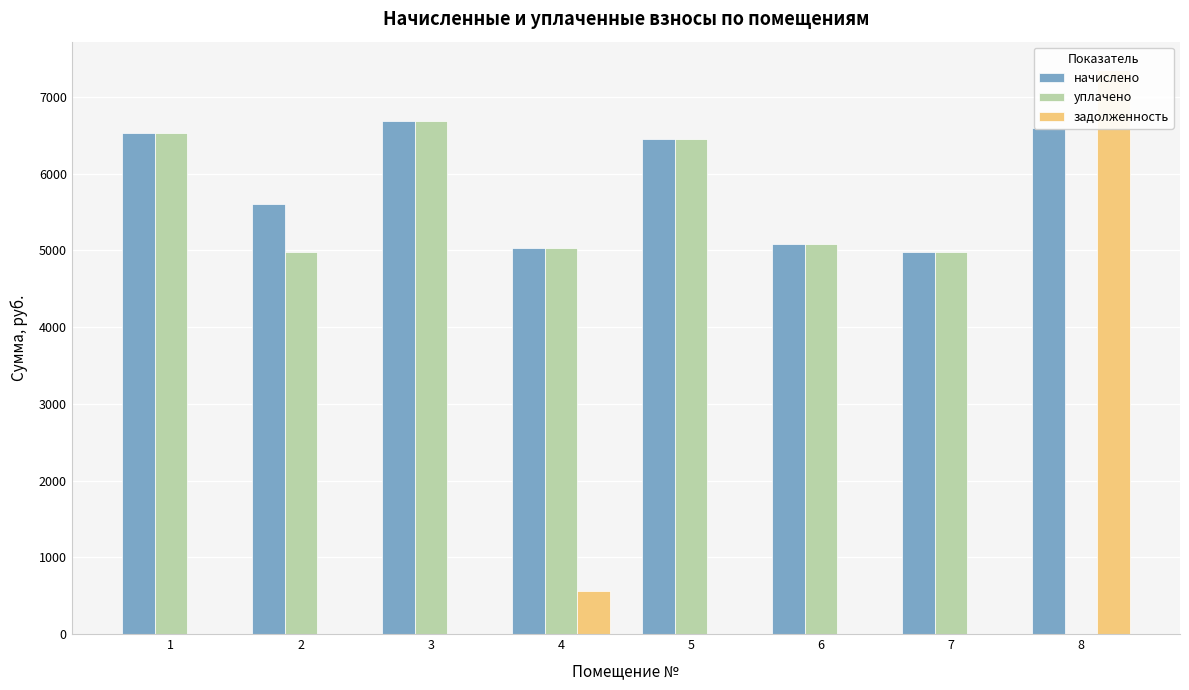

At which category does the chart reach its peak across all series?

8